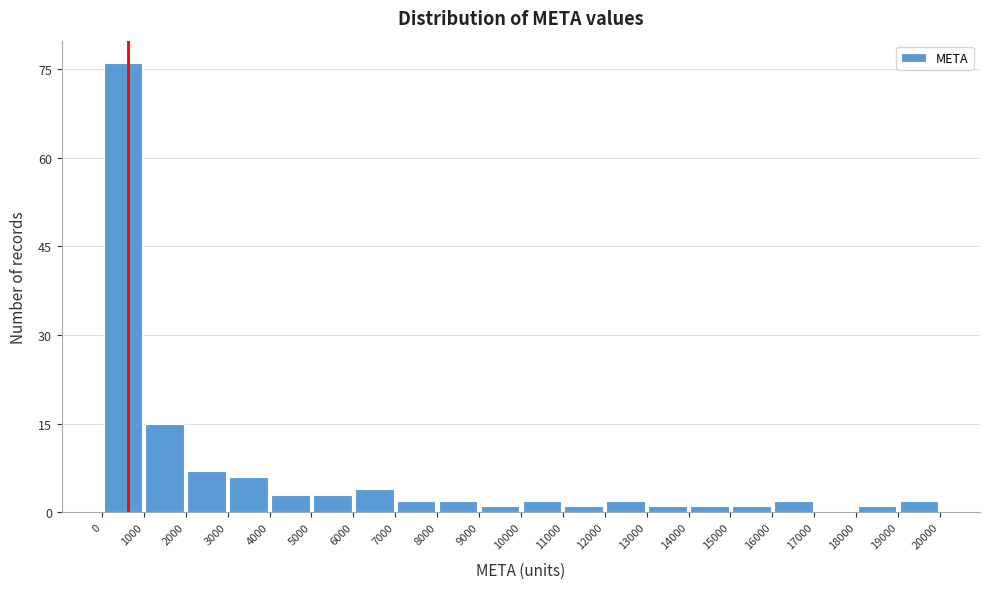

Which range on the x-axis has the tallest bar?

0 to 1000